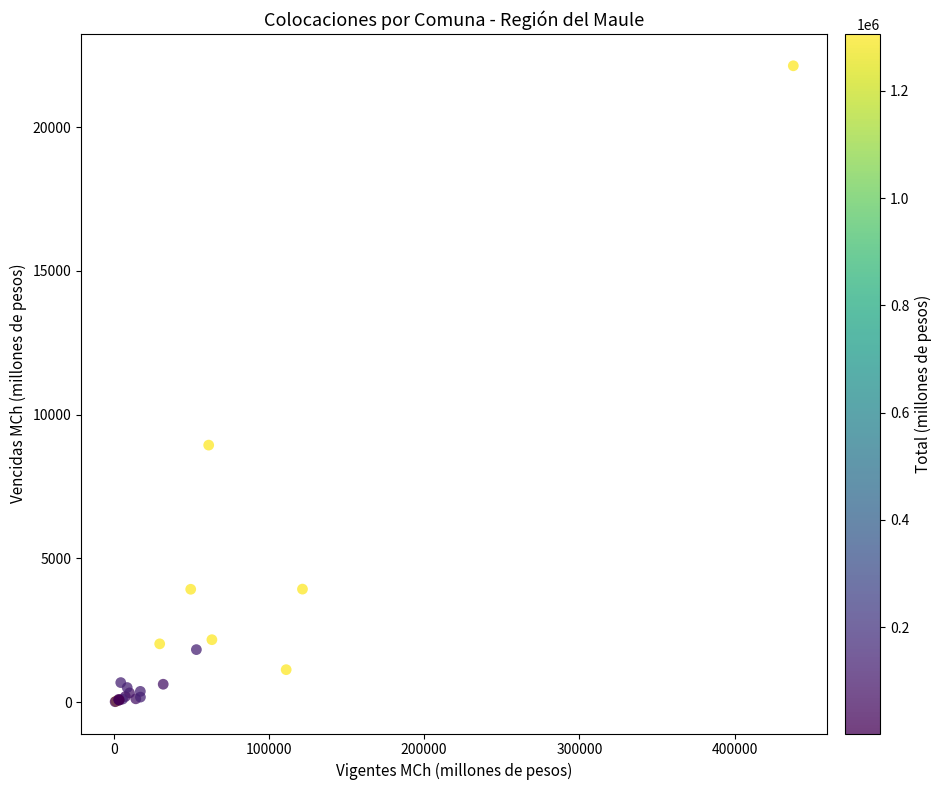

What Y value in the scatter plot is closest to 11074?

8939.0